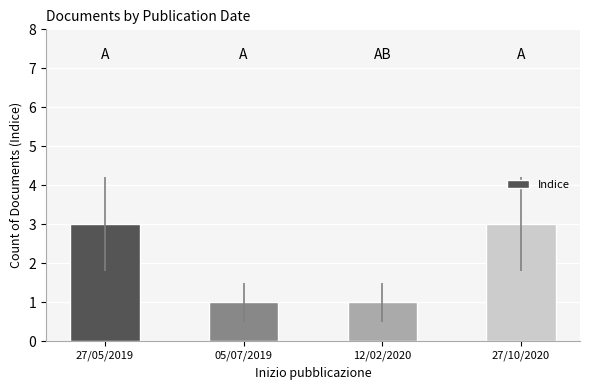

Reading left to right, list all the values displayed in this chart.

3	1	1	3